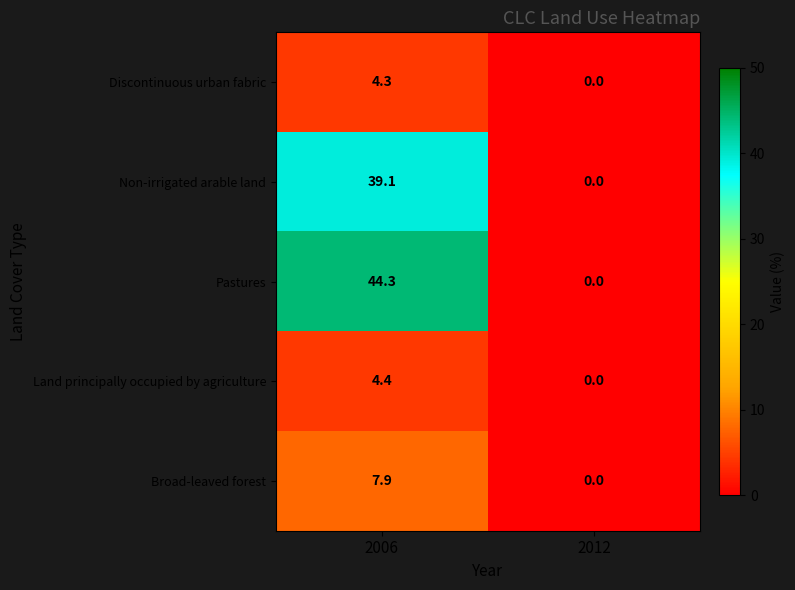

True or false: Broad-leaved forest has a value of 0.0 at 2012.

True